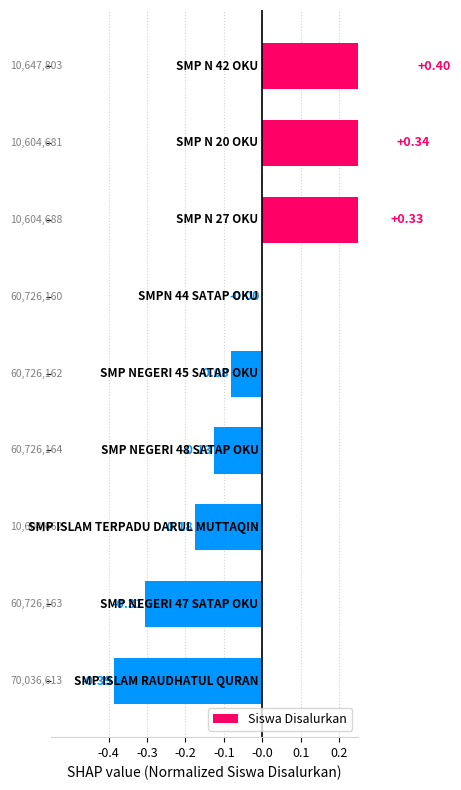

How many values are below zero?

6